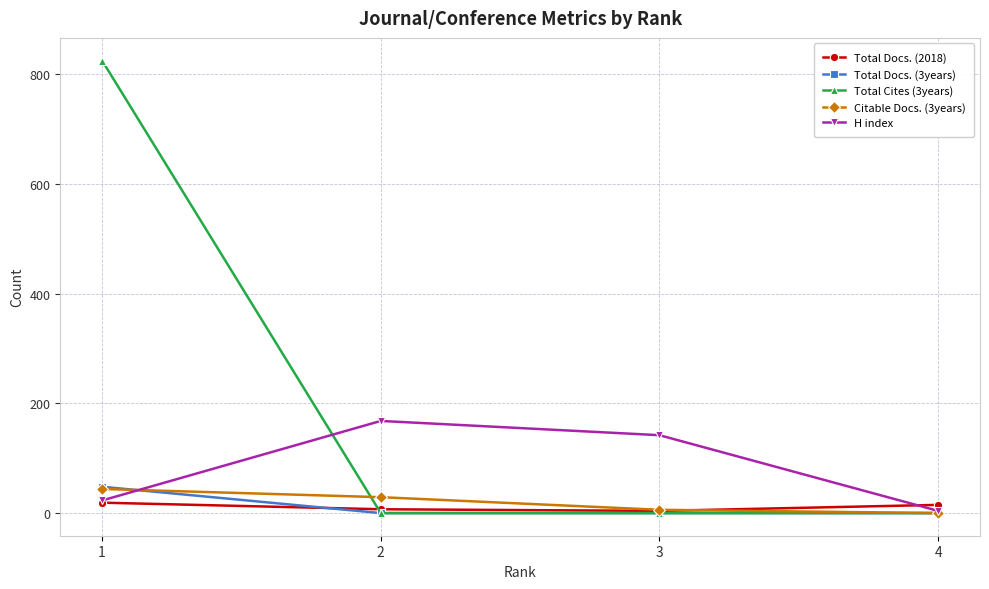

Between 2 and 3, which series saw the biggest shift?

H index